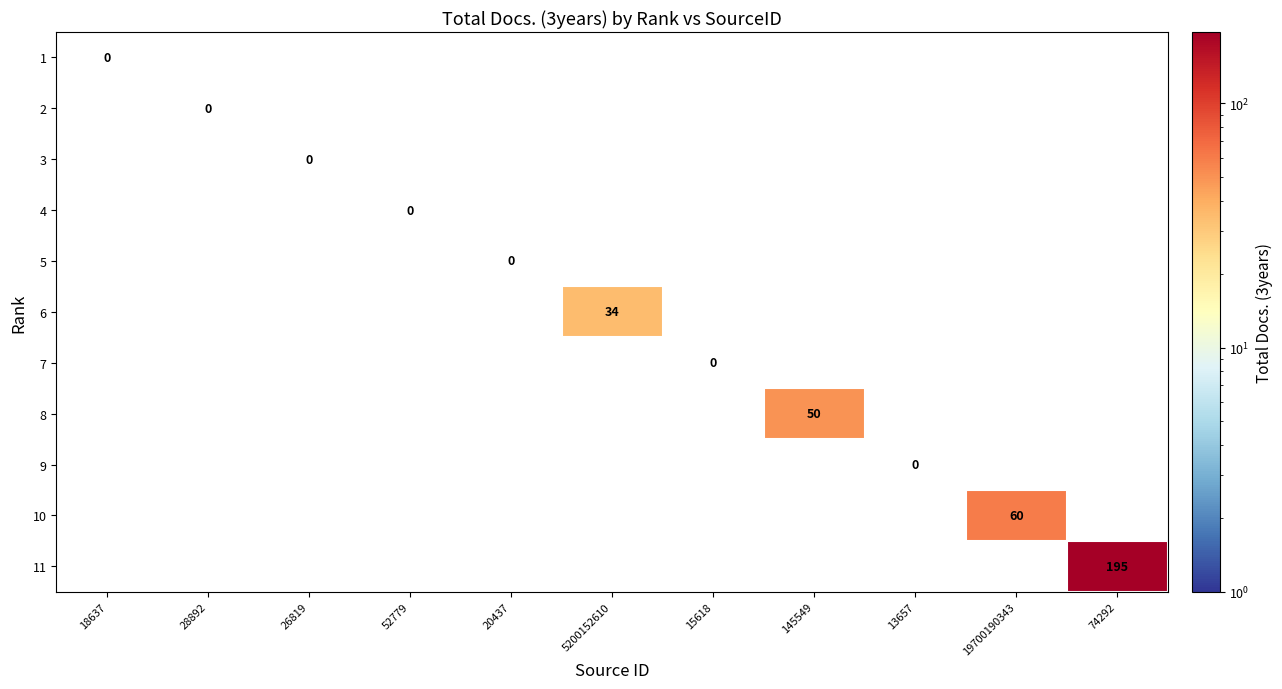

Is it true that 11 equals 195 at 74292?

True